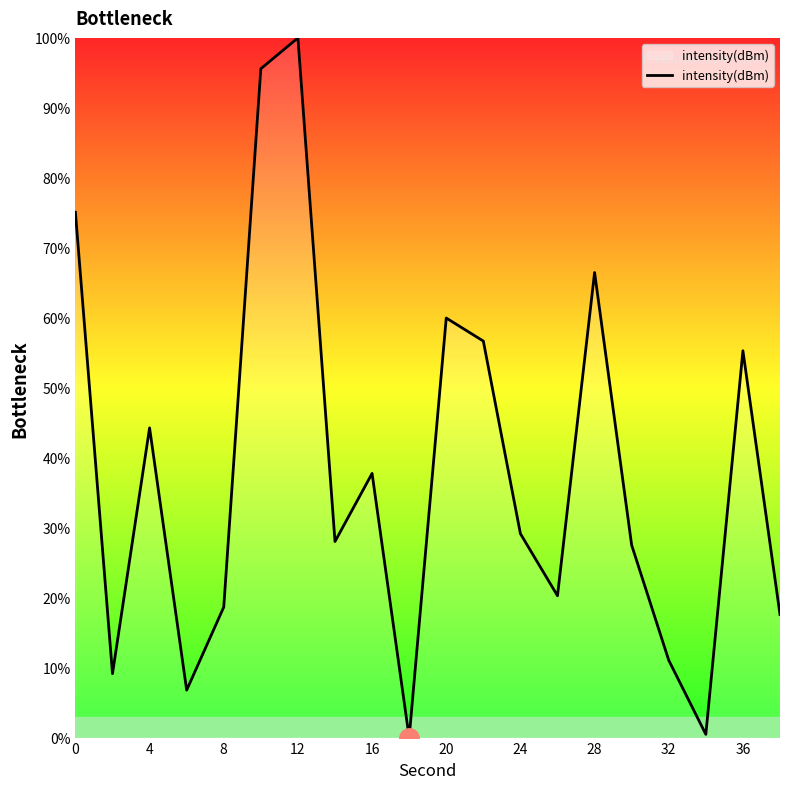

What is the maximum value shown in the chart?

100.0